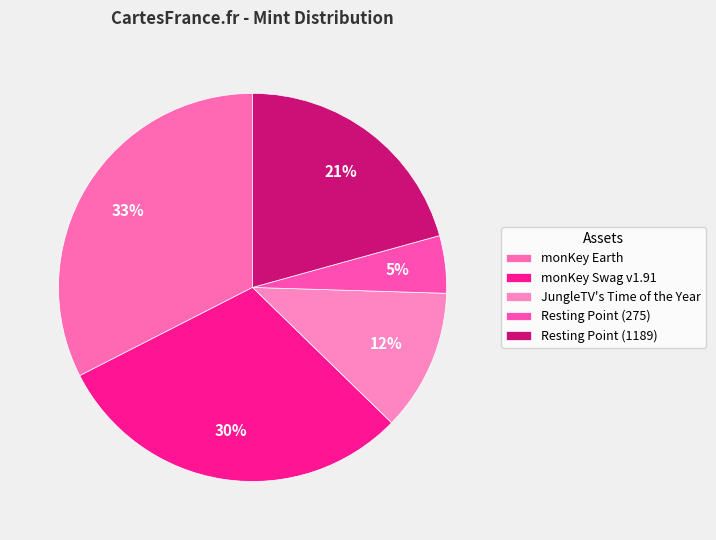

To the nearest percent, what portion does Resting Point (1189) represent?

21%